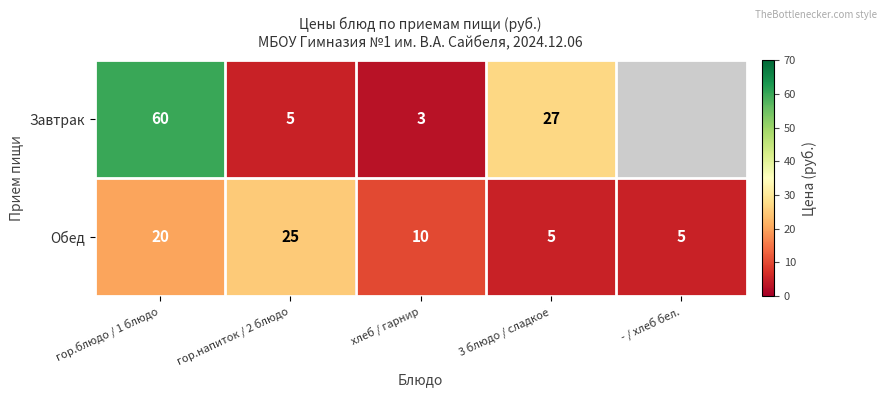

At which label does Обед reach its peak?

гор.напиток / 2 блюдо